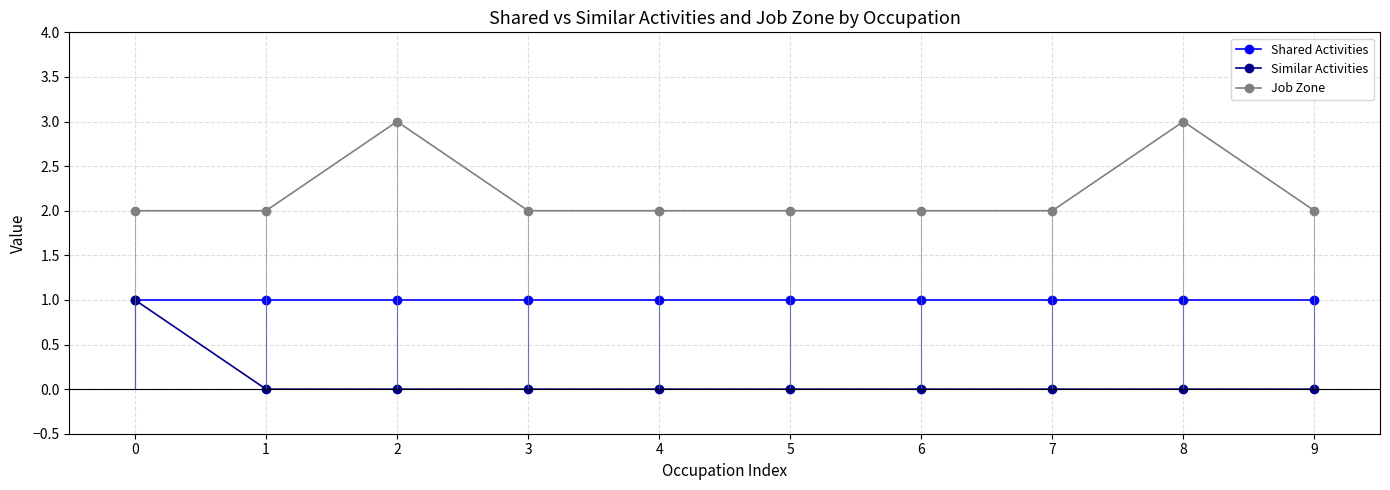

At how many categories does at least one series exceed 1?

10